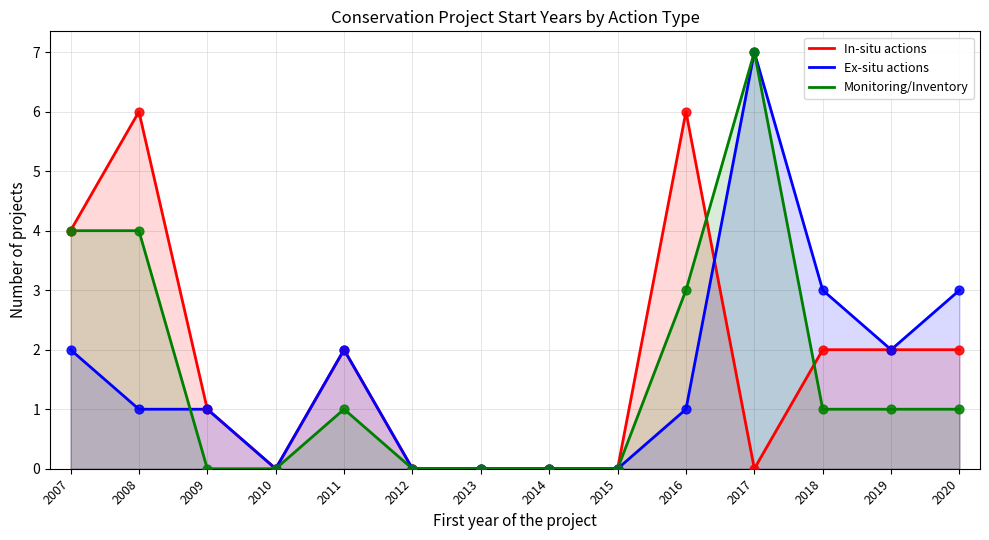

Which series contains the lowest Y value?

In-situ actions